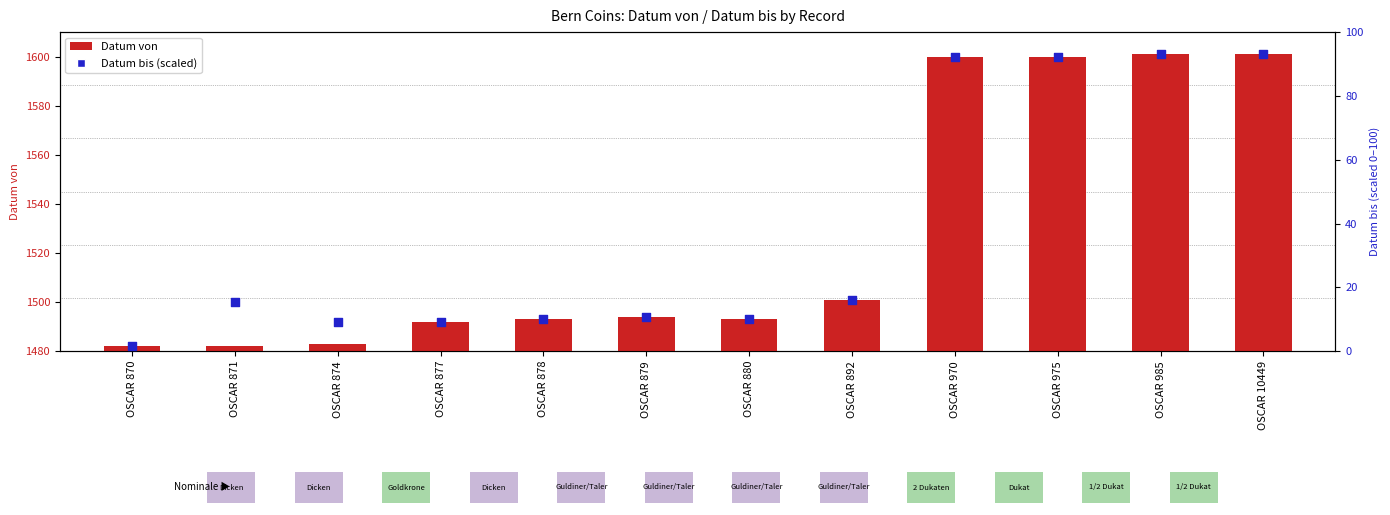

Which series reaches the minimum Y coordinate?

Datum bis